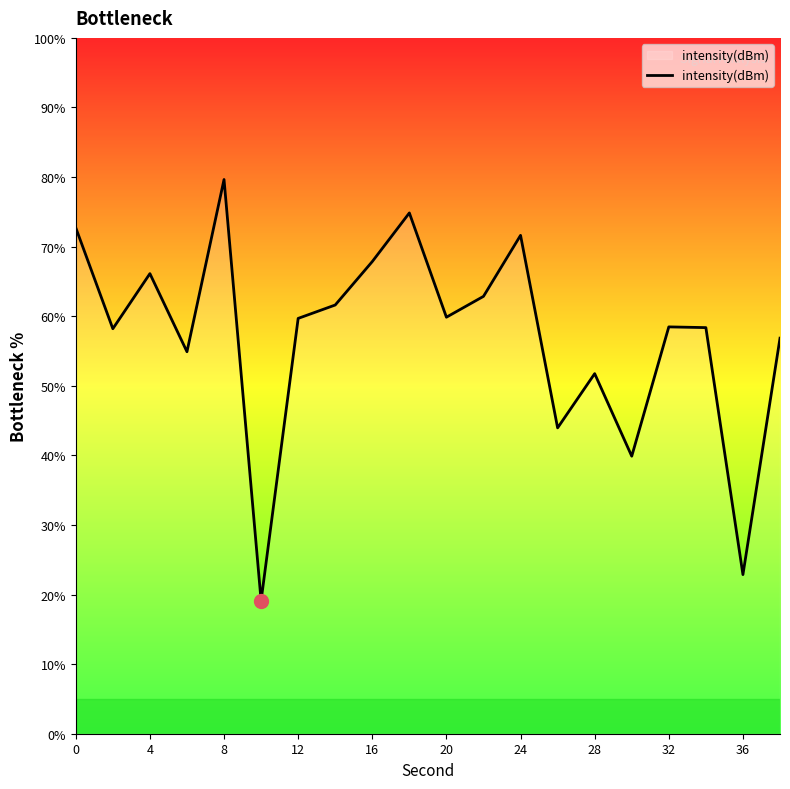

What is the difference between the maximum and minimum values?

60.5